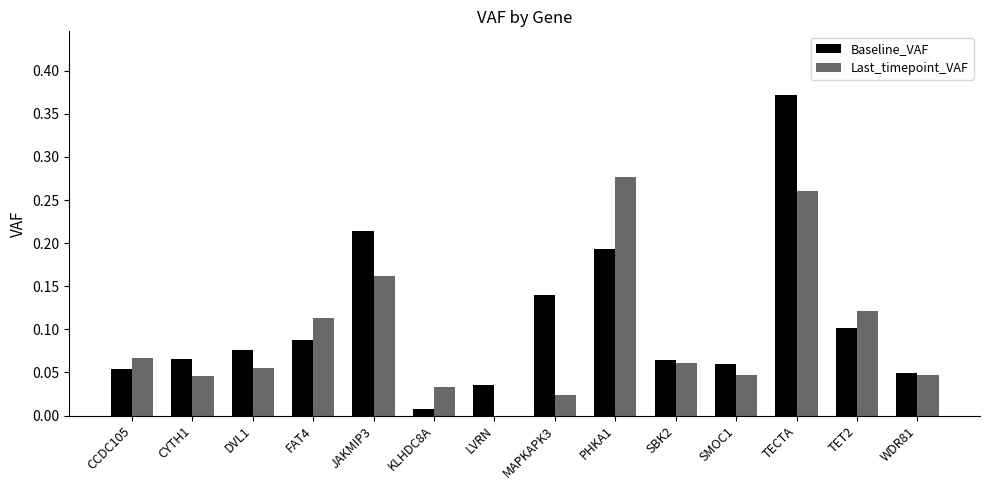

At which category is the sum across all series the highest?

TECTA